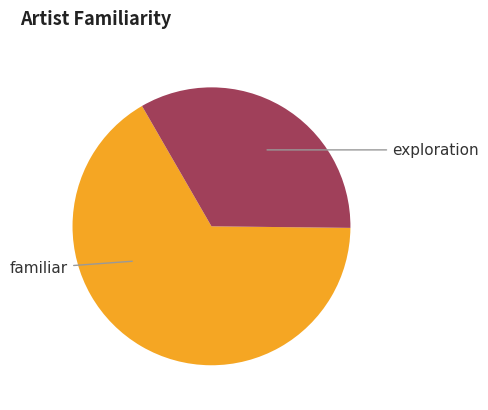

The familiar slice represents 66% of the pie. True or false?

True